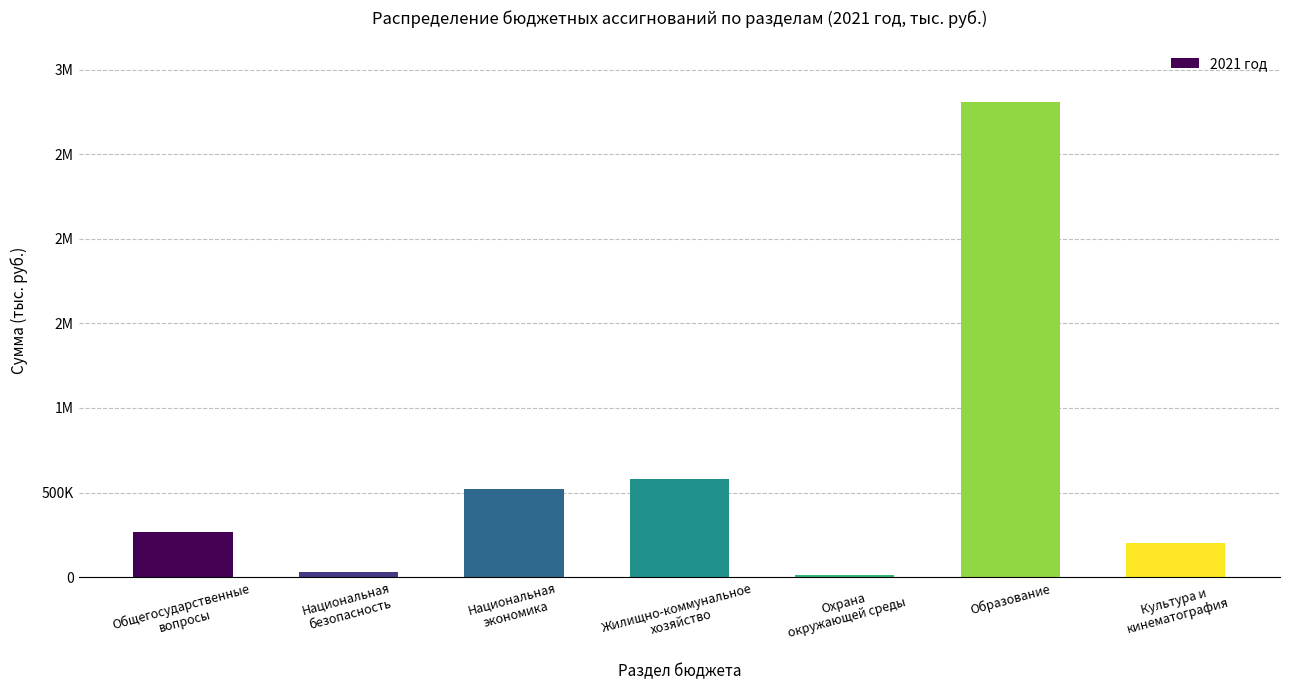

Reading right to left, extract all data points from this chart.

Культура и
кинематография=202495.7	Образование=2810997.6	Охрана
окружающей среды=10070.4	Жилищно-коммунальное
хозяйство=577352.6	Национальная
экономика=522806.4	Национальная
безопасность=29431.2	Общегосударственные
вопросы=265224.7